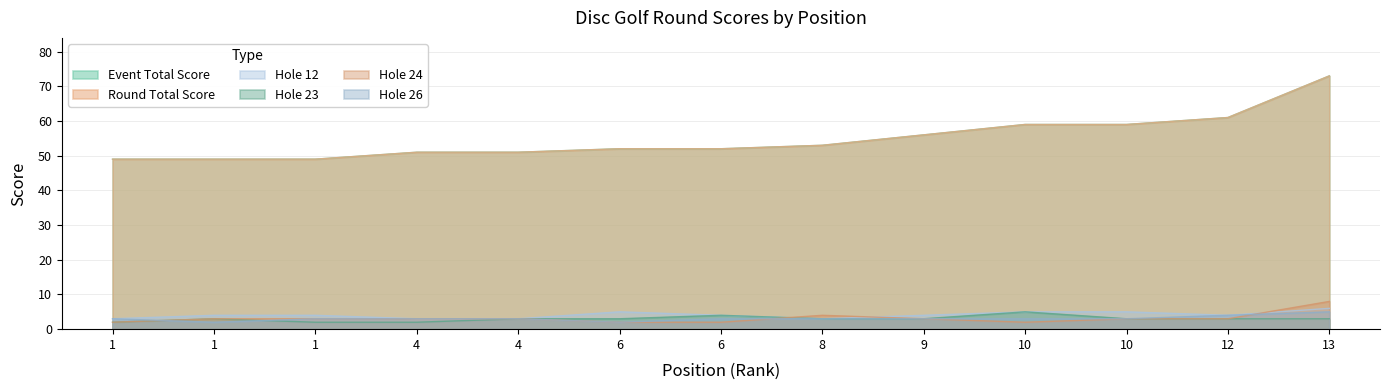

How many hole_26 values are between 3 and 4?

10